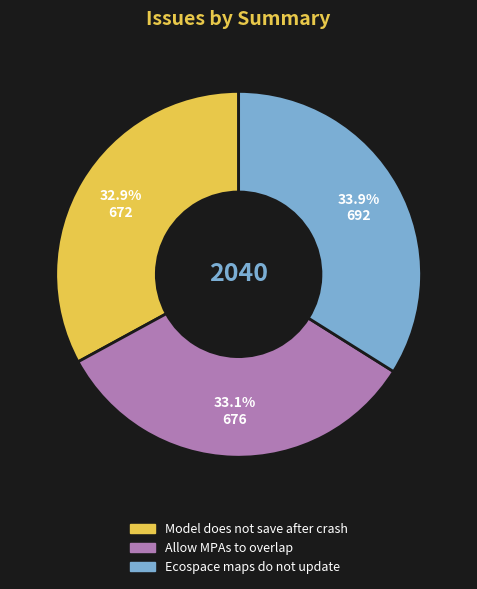

Which category has the biggest portion of the pie?

Ecospace maps do not update